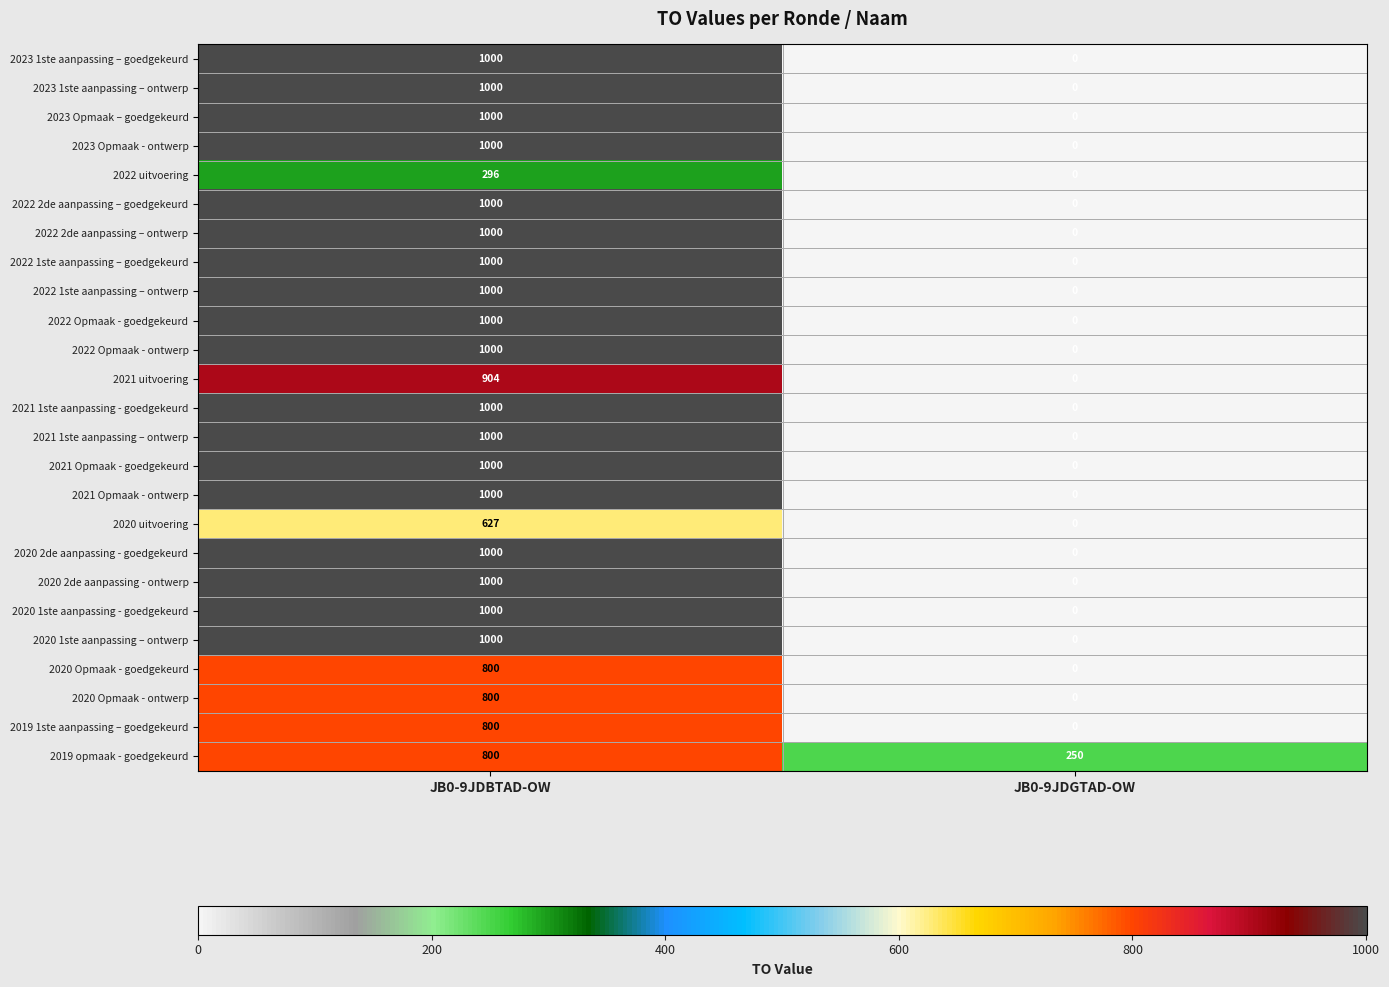

True or false: 2023 Opmaak - ontwerp has a value of 425 at JB0-9JDGTAD-OW.

False